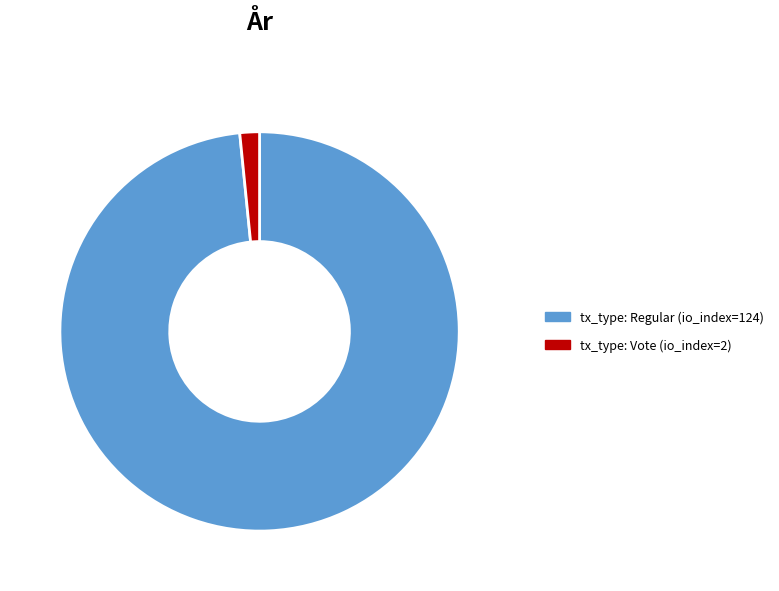

What is the largest slice in the pie chart?

tx_type: Regular (io_index=124)